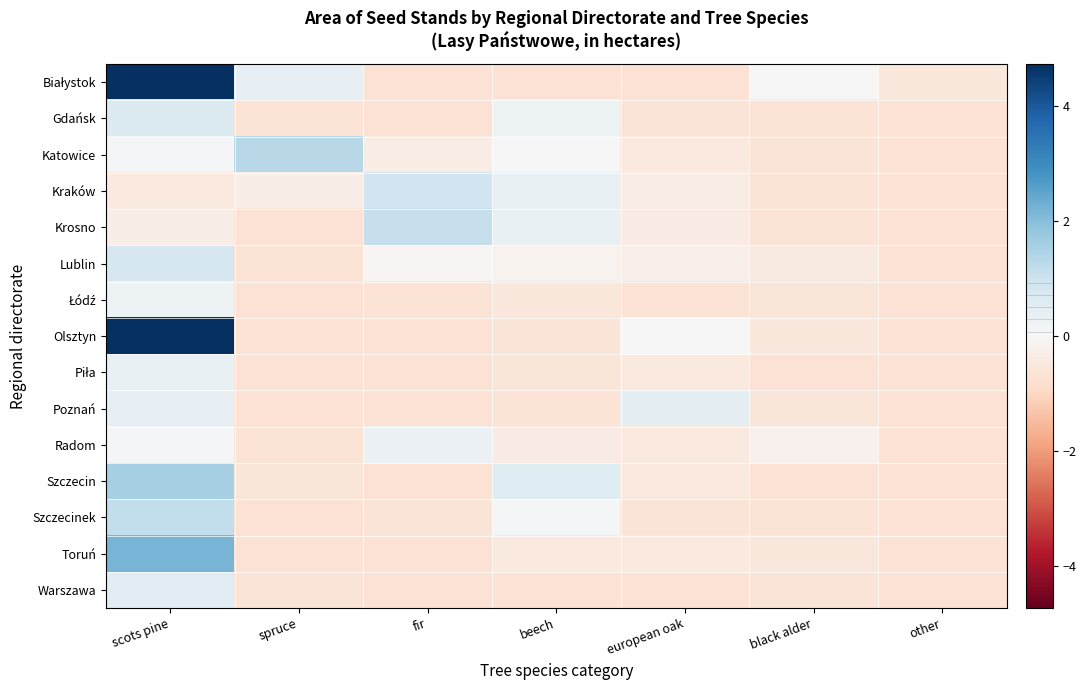

At which category is the sum across all series the highest?

scots pine